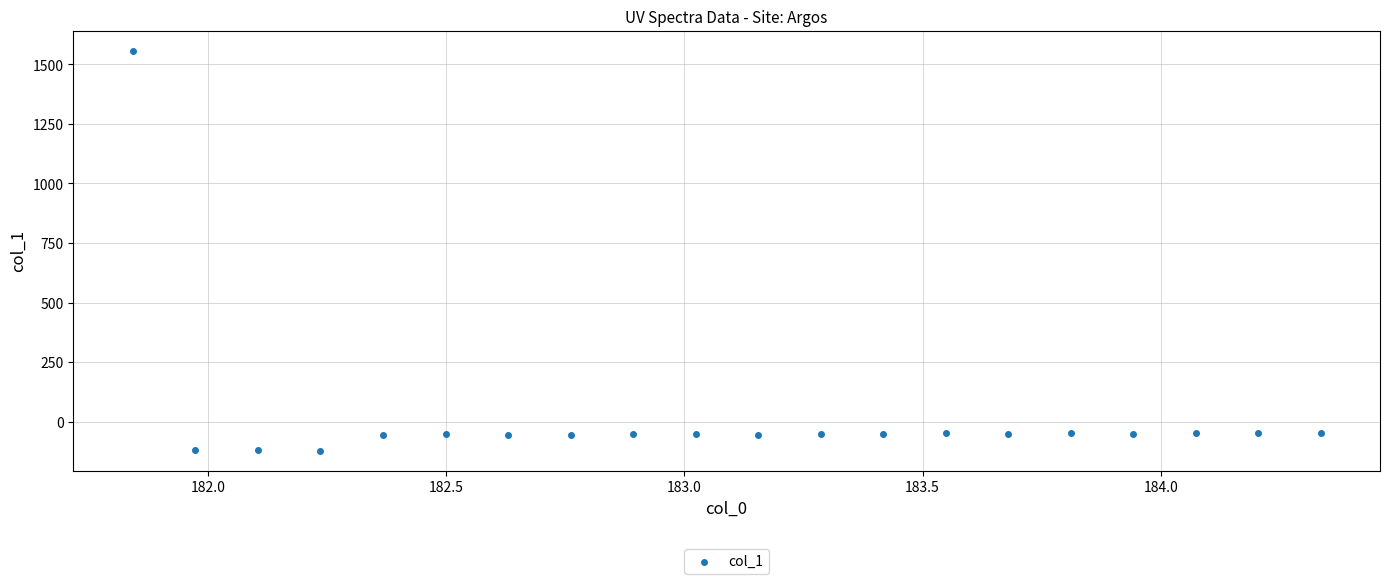

What is the range of Y values (max minus min)?

1681.0